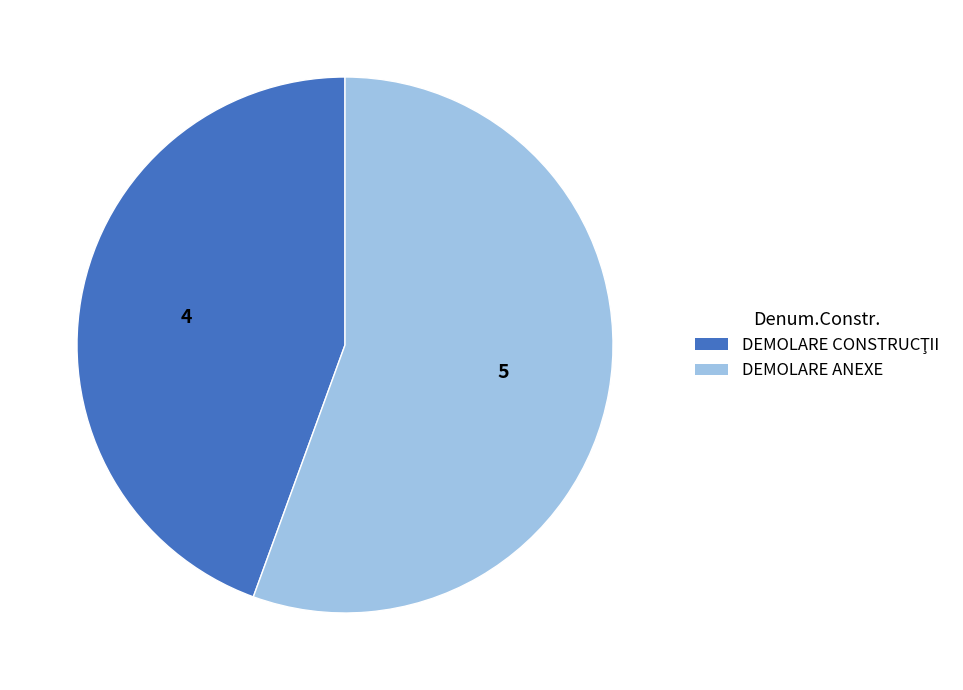

The DEMOLARE ANEXE slice represents 56% of the pie. True or false?

True